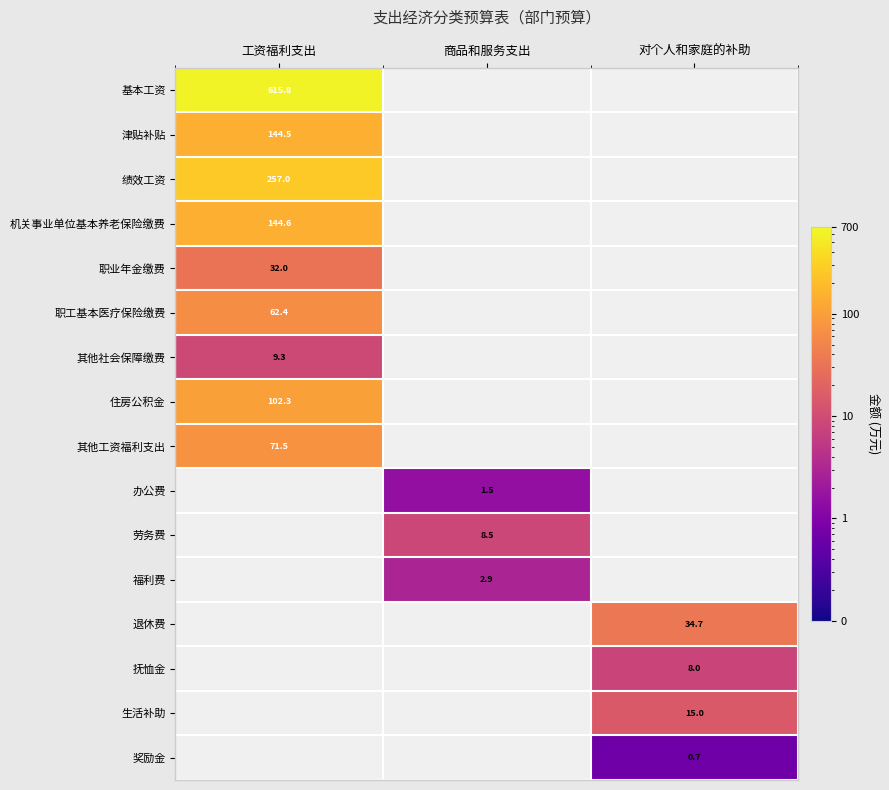

The 津贴补贴 series shows 144.5 at 工资福利支出. True or false?

True